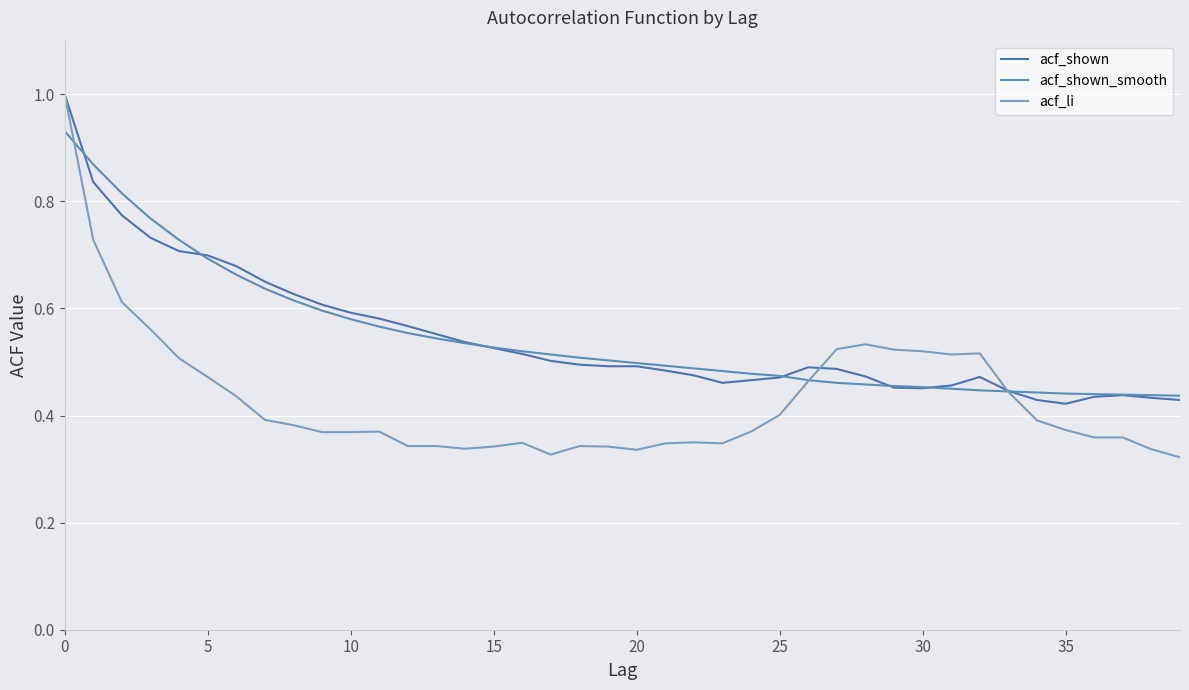

What is the value of the acf_shown_smooth point at the 28th from the left?

0.5